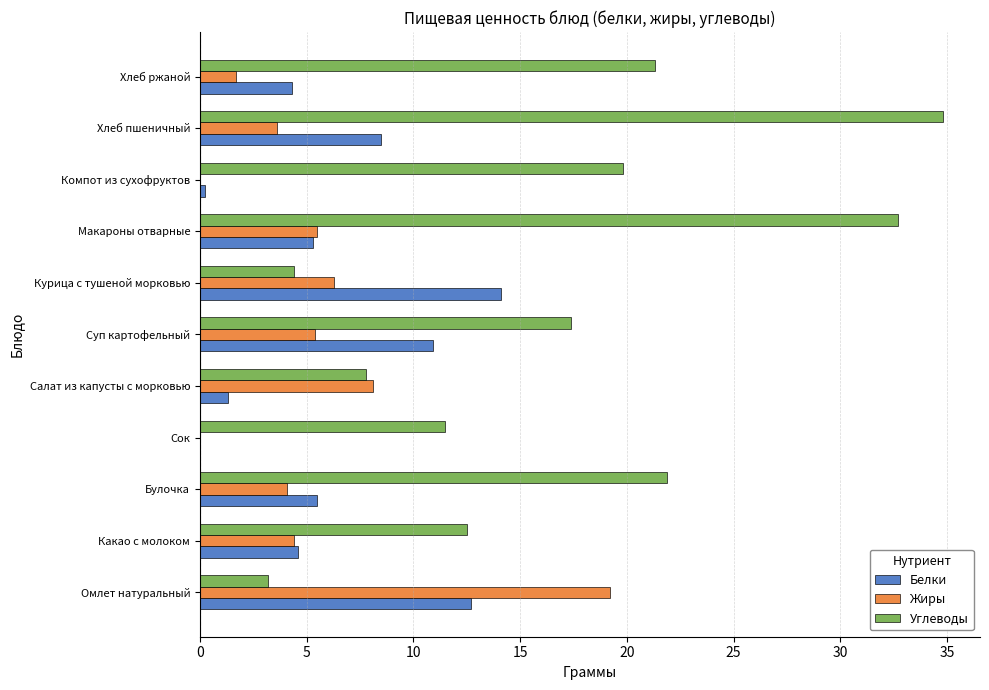

What is the sum of all Жиры values?

58.3